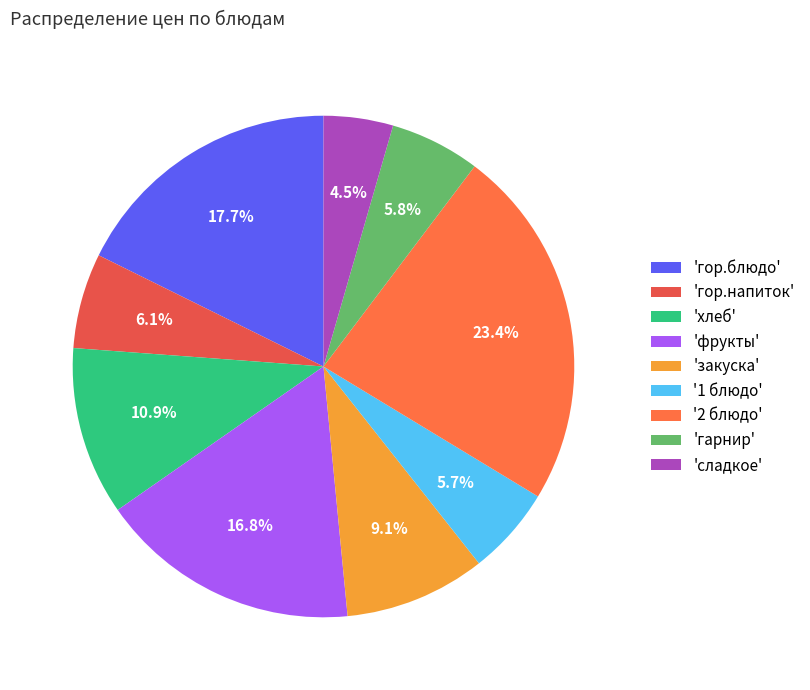

How many slices are in this pie chart?

9